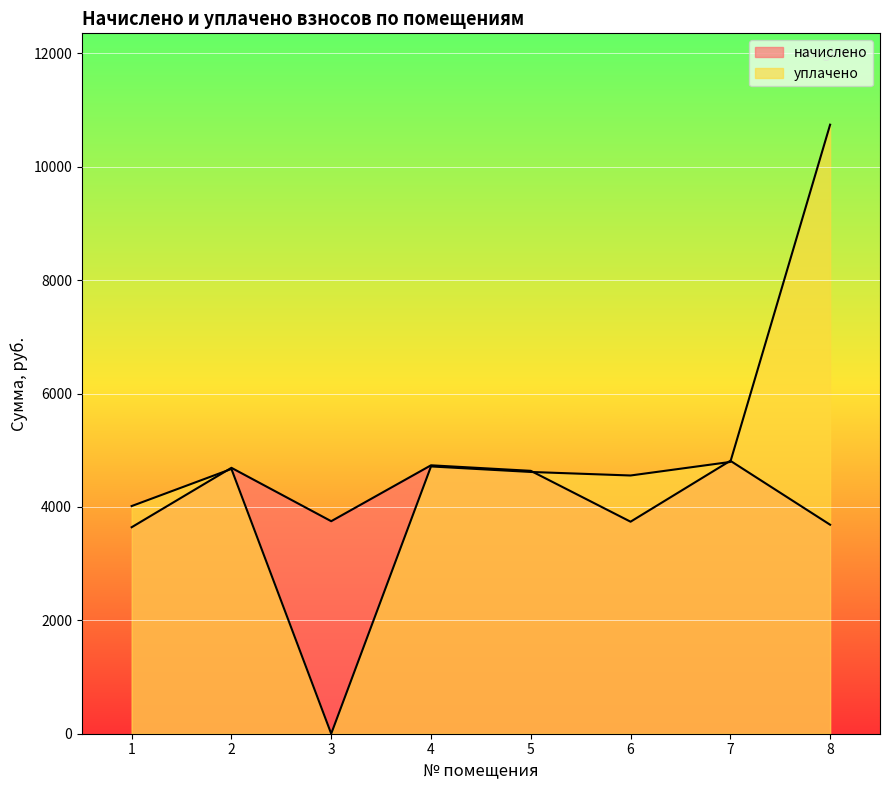

Reading left to right, transcribe all the data shown in this chart.

начислено: 3642.0	4690.3	3748.6	4734.6	4636.9	3739.8	4814.6	3686.5
уплачено: 4015.5	4670.2	0.0	4714.4	4617.1	4554.8	4794.0	10742.5